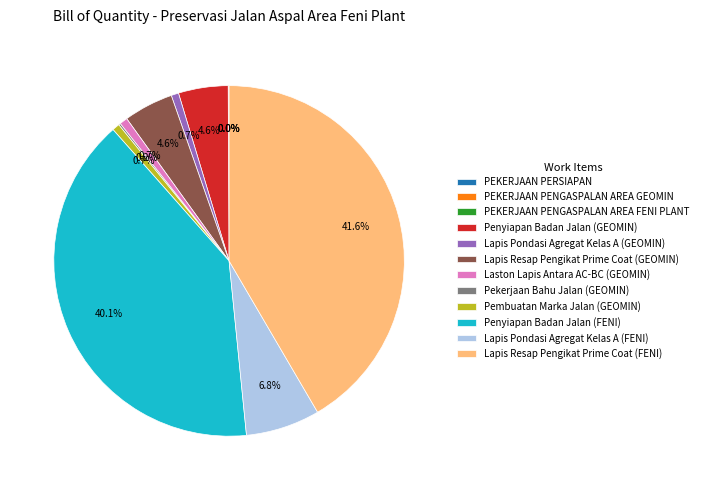

The Lapis Resap Pengikat Prime Coat (GEOMIN) slice represents 5% of the pie. True or false?

True